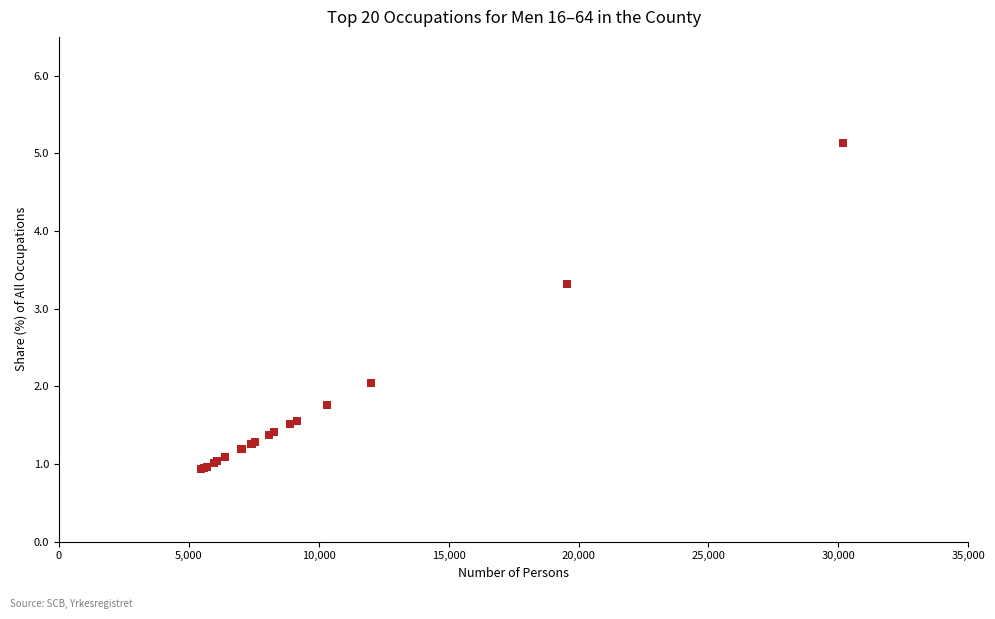

What Y value in the scatter plot is closest to 3?

3.3